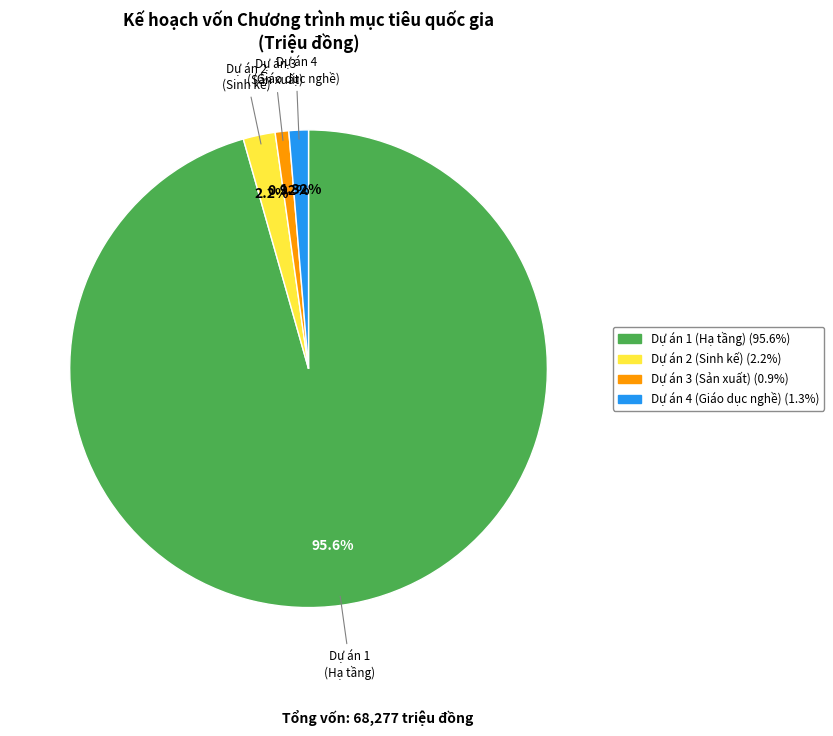

Is there any slice that represents more than half of the pie?

Yes